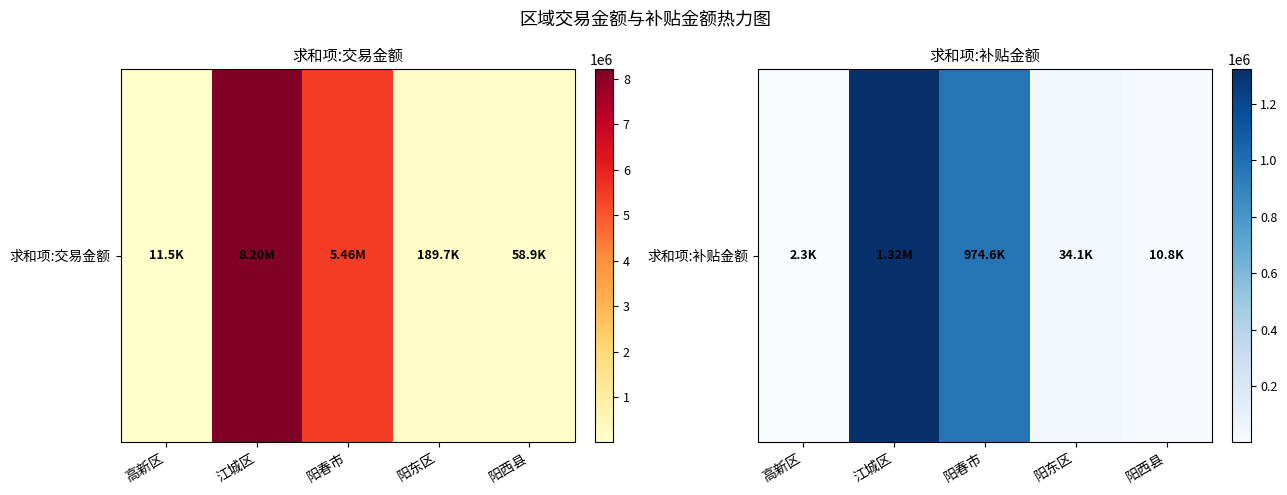

The value at 阳春市 is 974600. True or false?

True